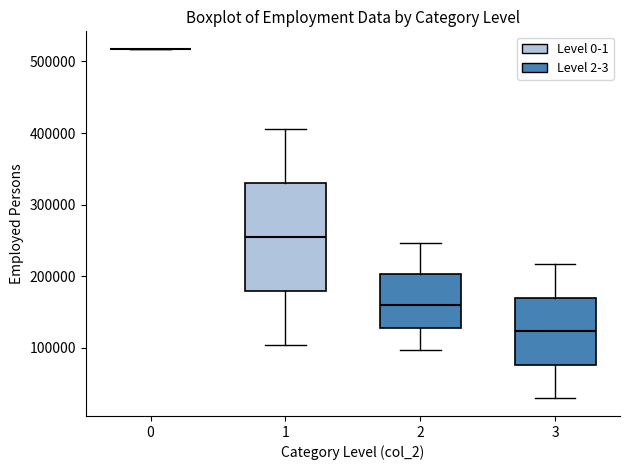

Comparing the boxes themselves (not the whiskers), which one is the tallest?

1